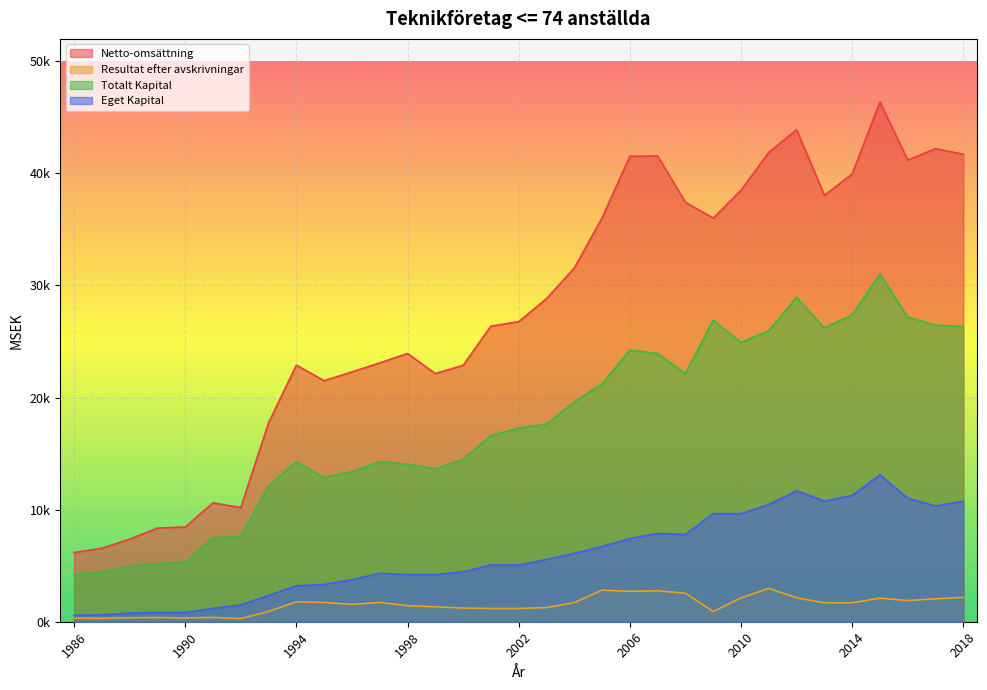

What is the value of the Eget Kapital point at the 1st from the left?

579.7